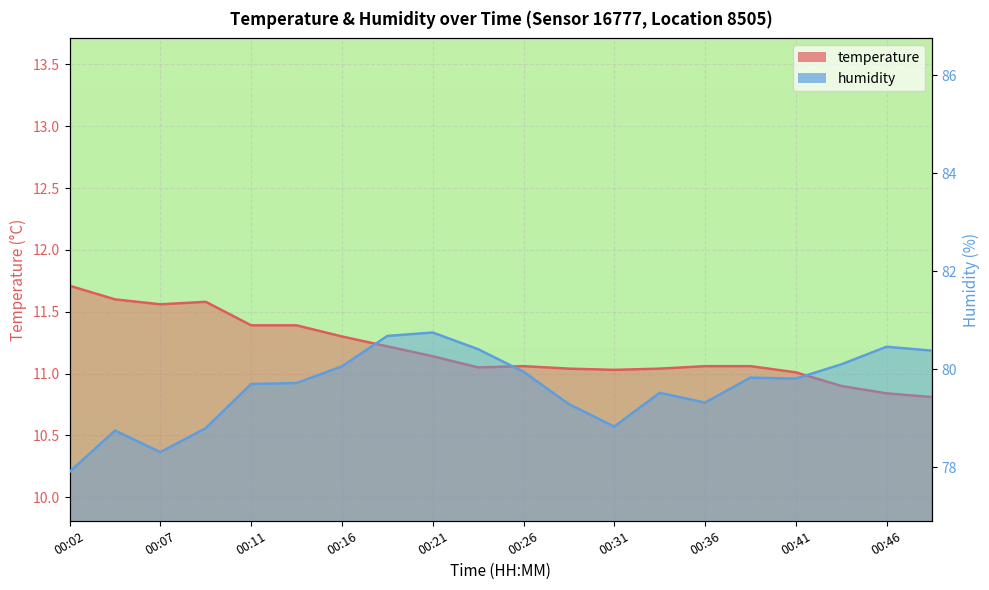

What is the sum of the humidity values at 00:36 and 00:46?

159.8